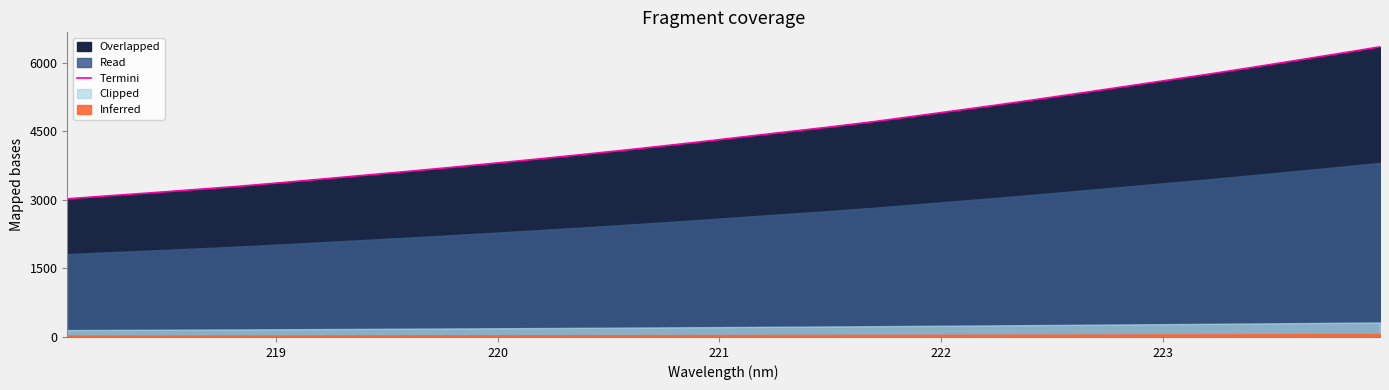

How many lines are shown in the chart?

1